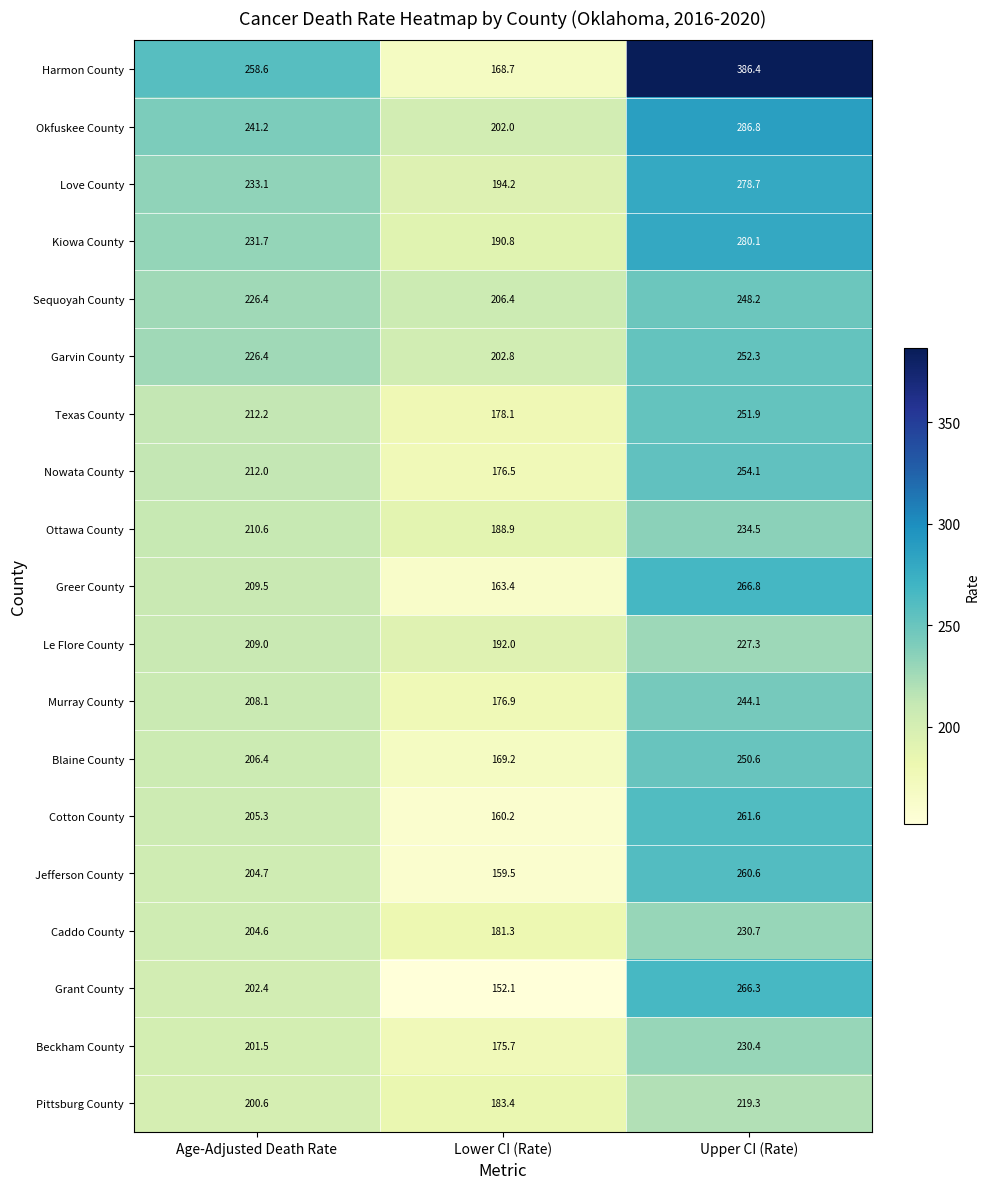

What is the sum of all Cotton County values?

627.1